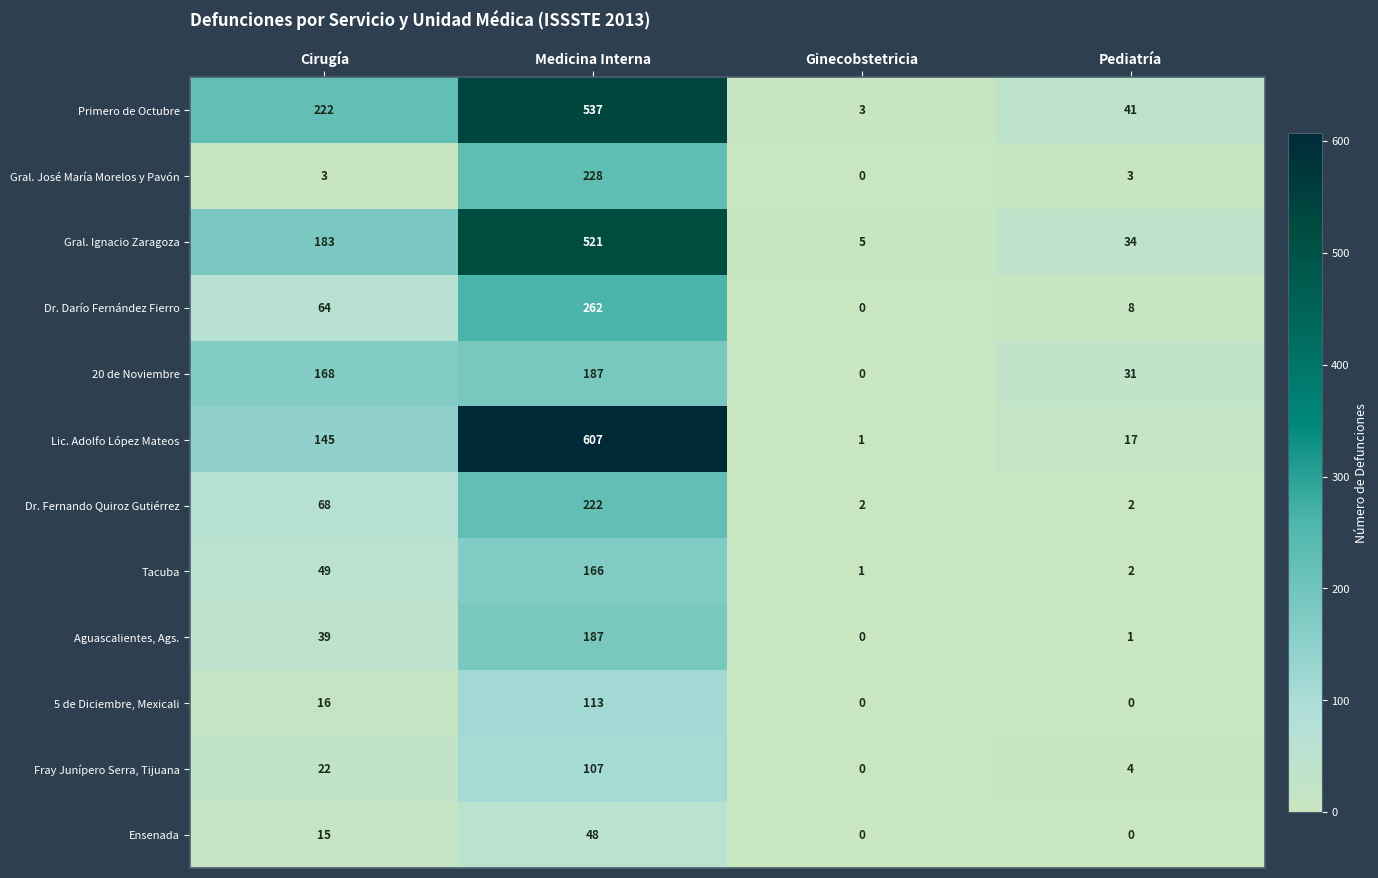

What is the sum of the Gral. José María Morelos y Pavón values at Pediatría and Medicina Interna?

231